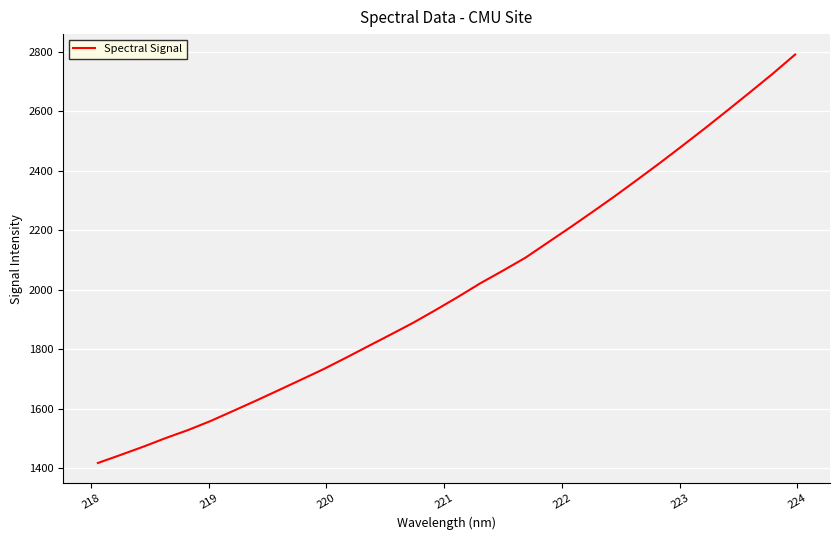

How many values exceed 1975?

16